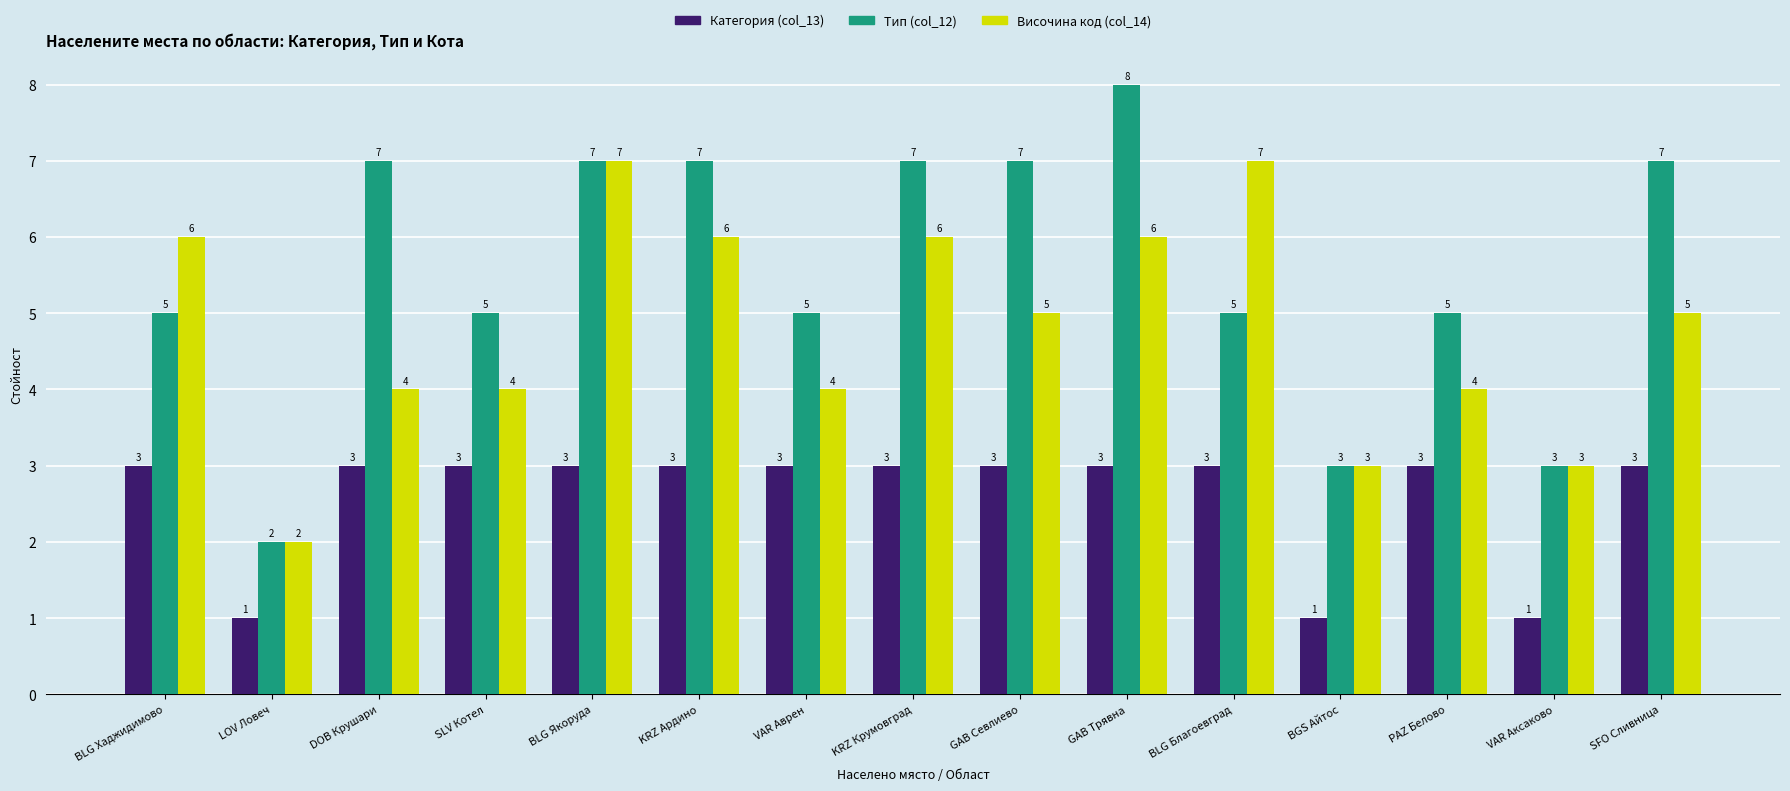

What is the difference between the maximum and minimum values in the Категория (col_13) series?

2